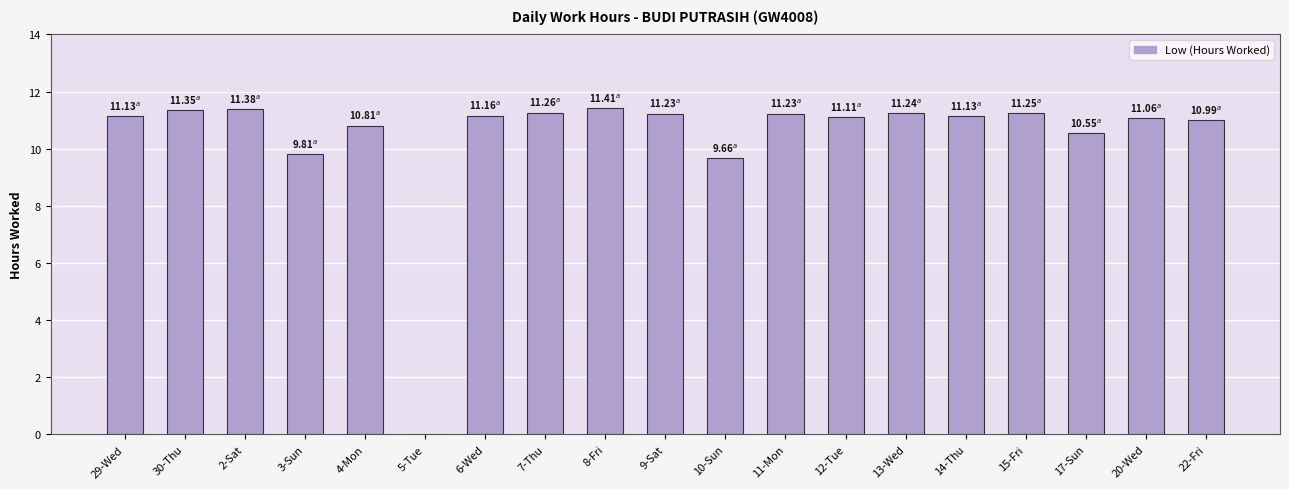

Approximately how many times larger is the value at 6-Wed compared to 8-Fri?

1.0